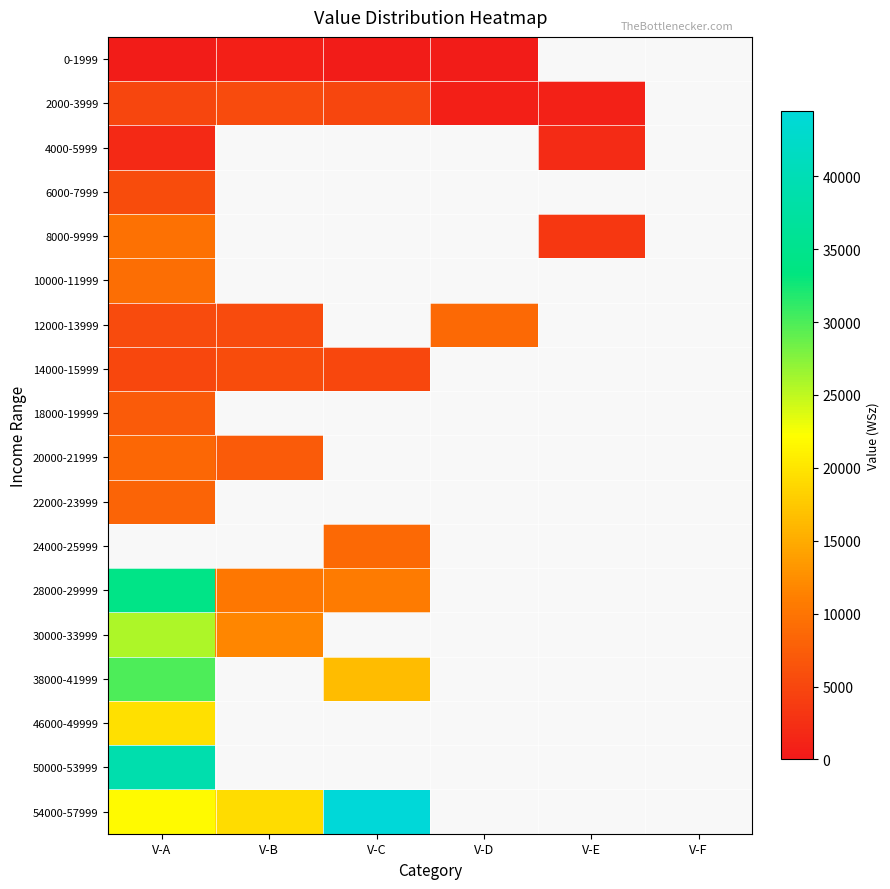

Where is 6000-7999 nearest to the value 5720?

V-A